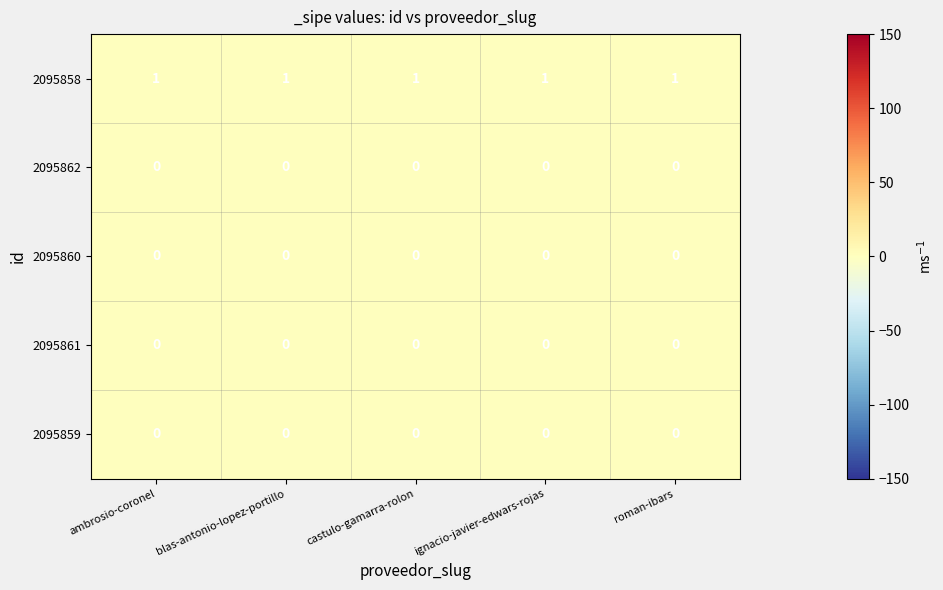

True or false: 2095858 has a value of 0 at castulo-gamarra-rolon.

False